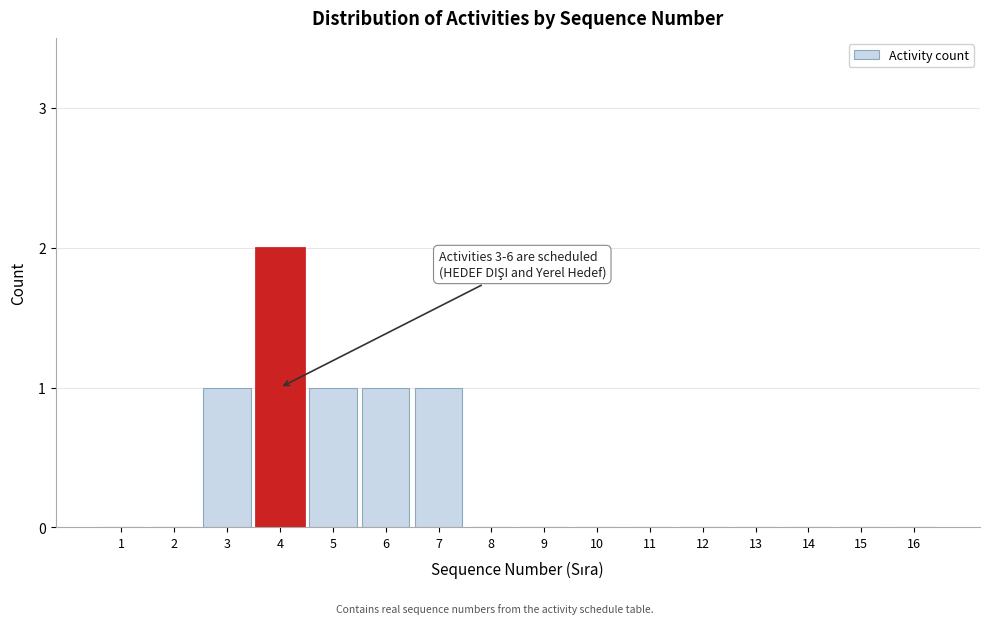

Reading left to right, list all the values displayed in this chart.

1=0	2=0	3=1	4=2	5=1	6=1	7=1	8=0	9=0	10=0	11=0	12=0	13=0	14=0	15=0	16=0